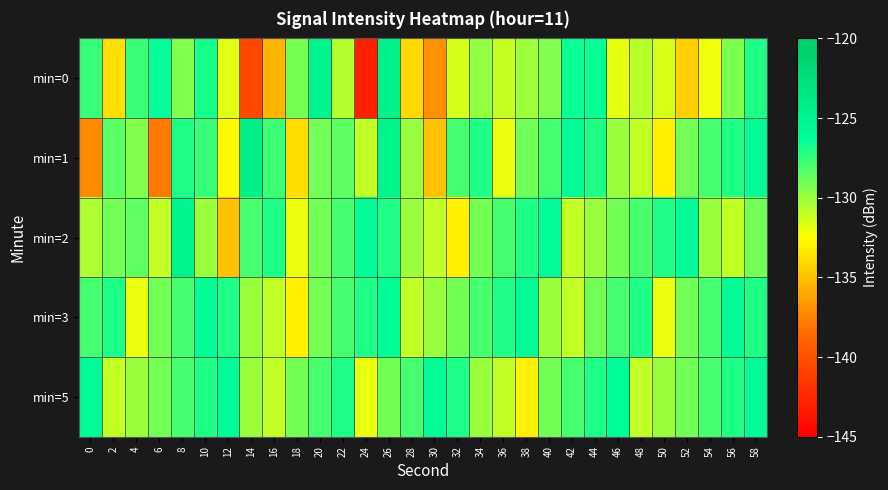

Which series has the largest range (max minus min)?

min=0